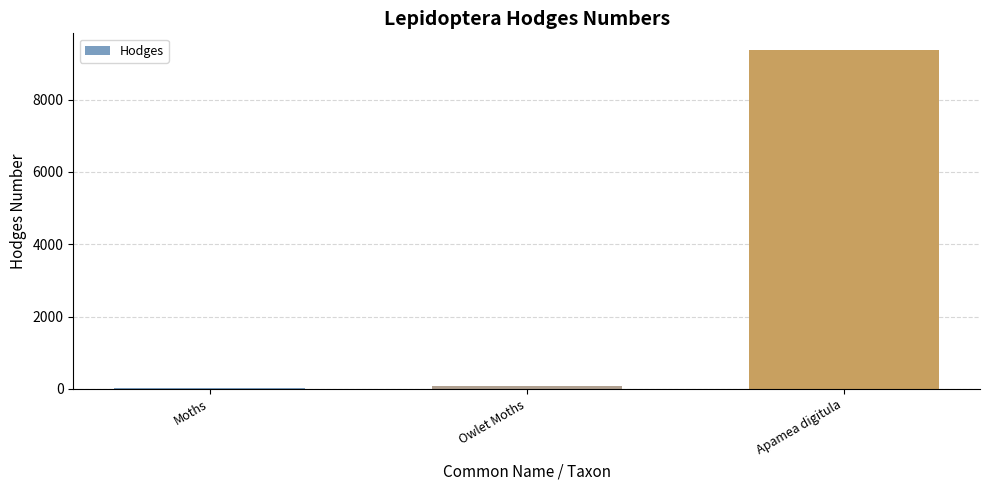

What is the greatest value displayed?

9364.1